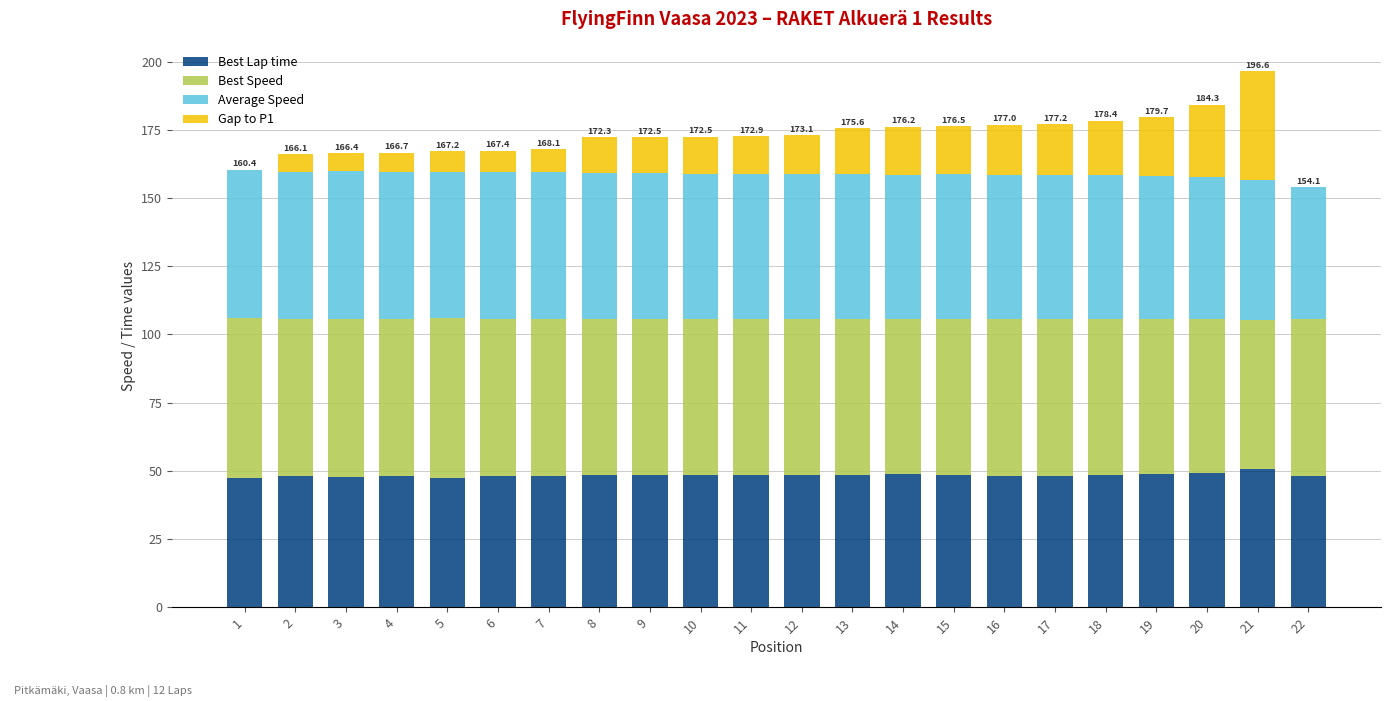

What is the total value across all series at 9?

172.5